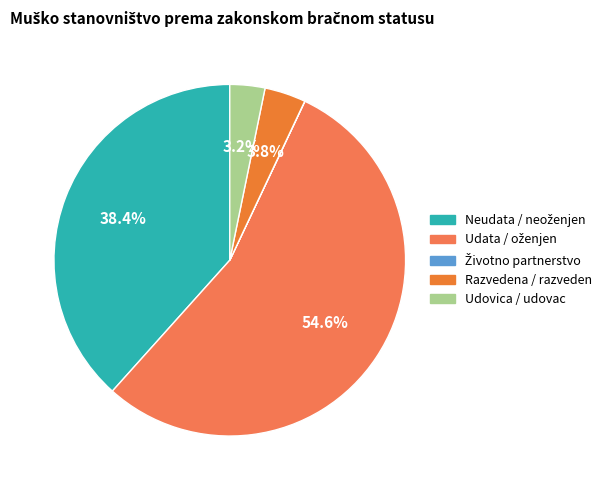

Combined, do Razvedena / razveden and Životno partnerstvo account for over 50%?

No